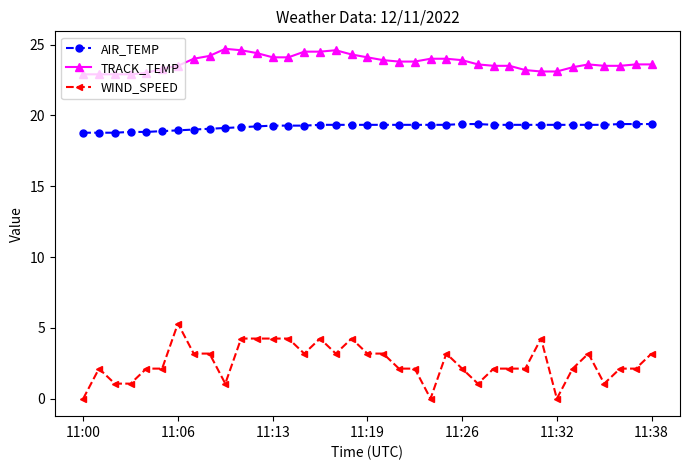

What is the value of the TRACK_TEMP point at the 5th from the left?

23.0